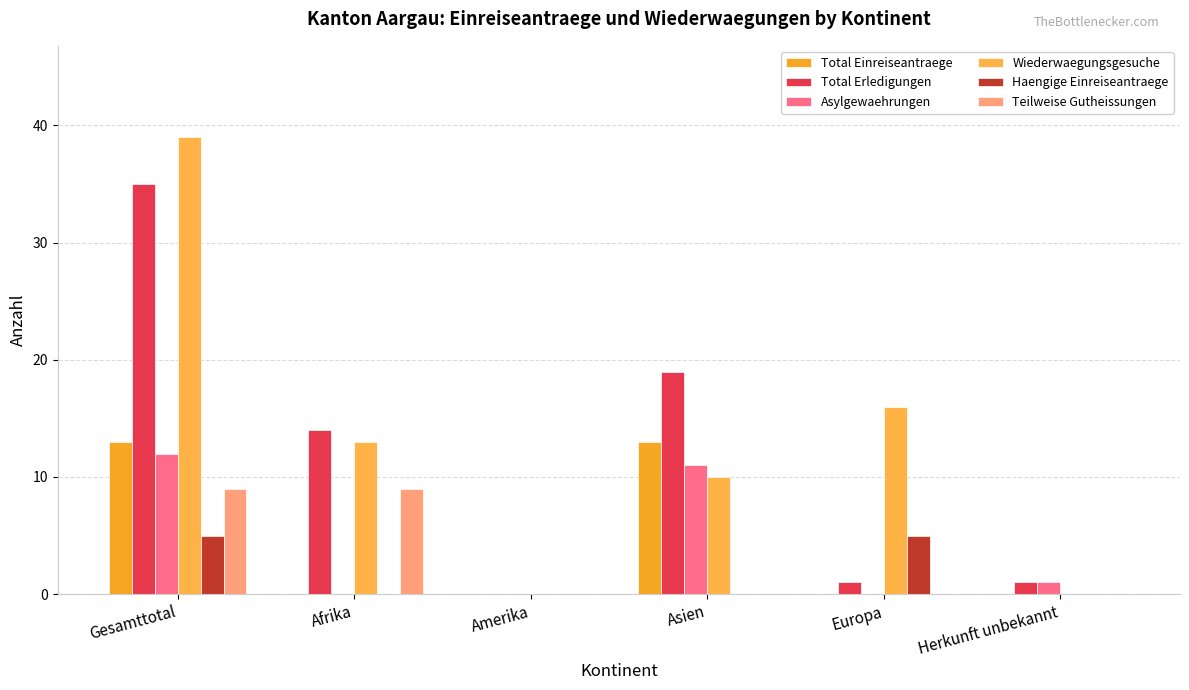

What is the total value across all series at Asien?

53